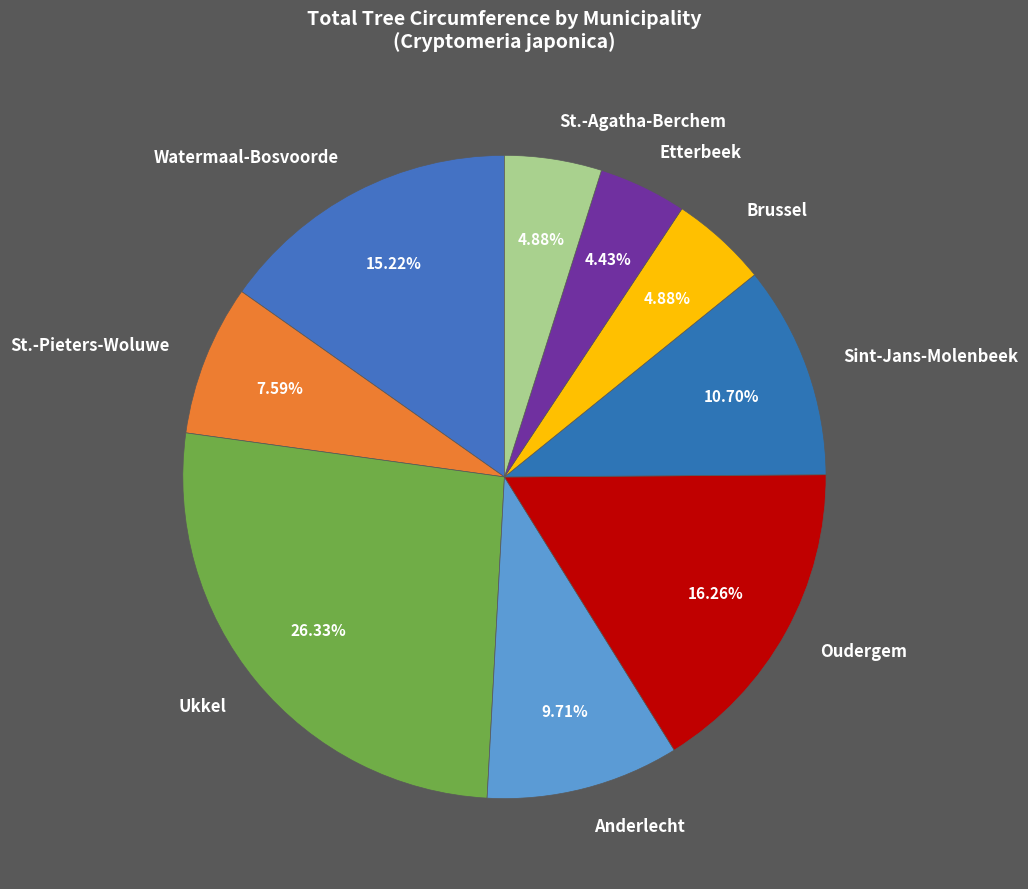

Which slice is the largest?

Ukkel